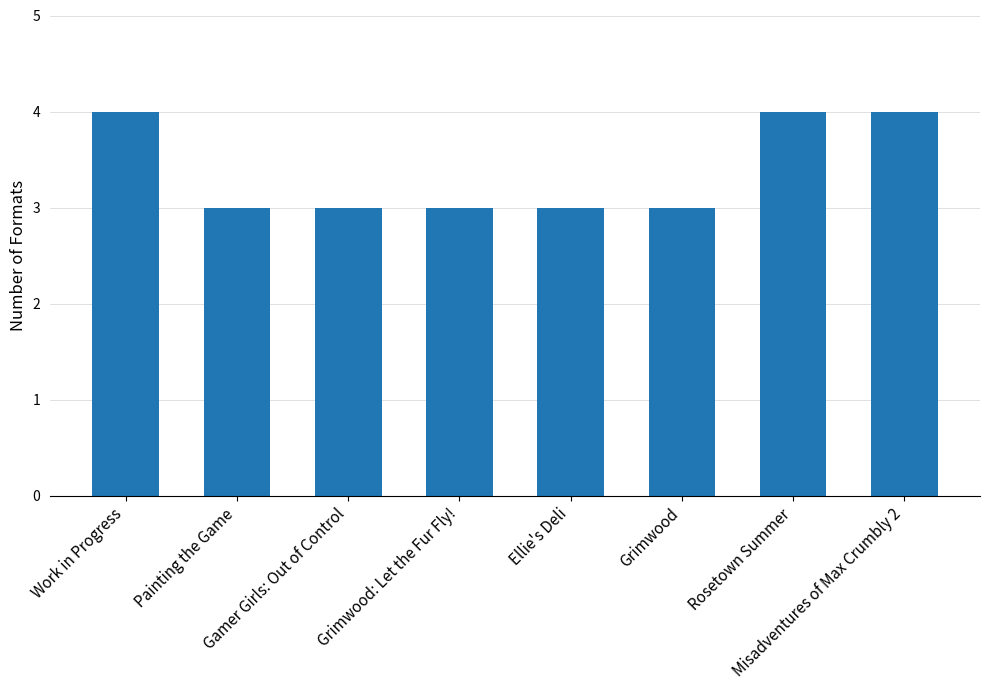

What is the value of the 6th bar from the left?

3